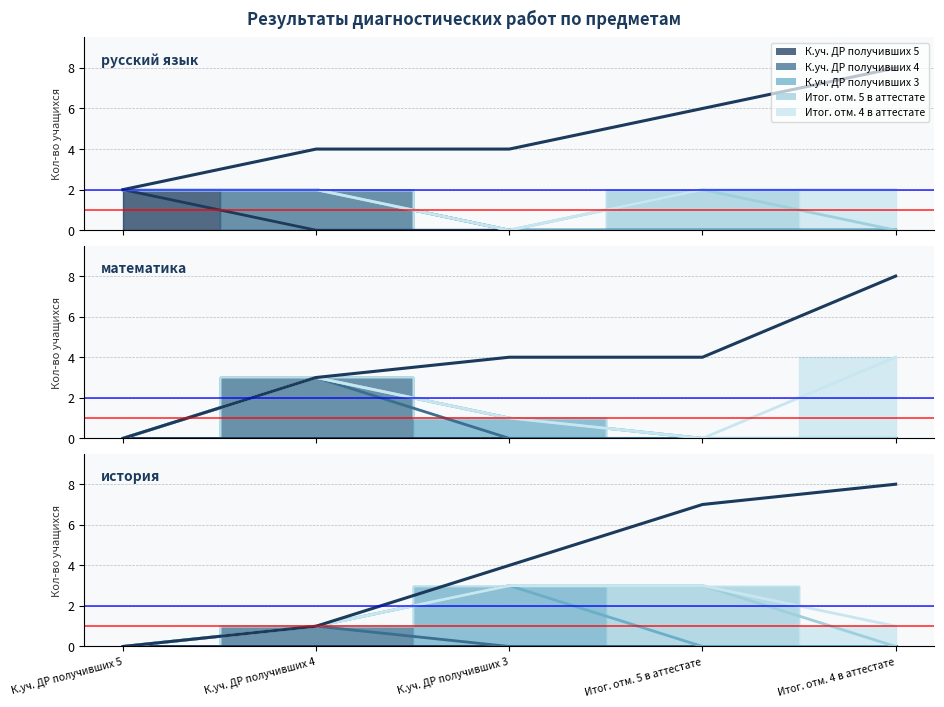

What is the difference between the maximum and second lowest values?

4